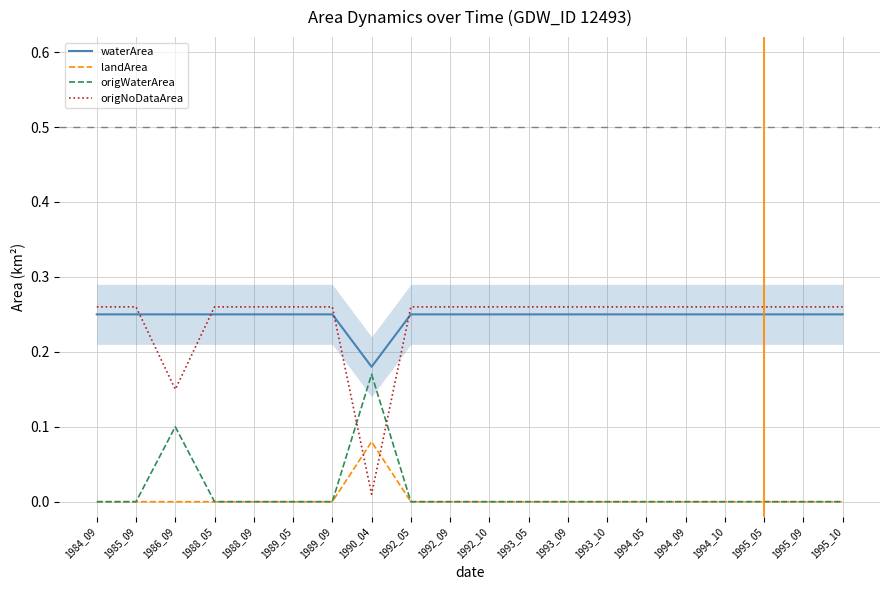

Reading right to left, what are all the values shown in this chart?

waterArea: 1995_10=0.2	1995_09=0.2	1995_05=0.2	1994_10=0.2	1994_09=0.2	1994_05=0.2	1993_10=0.2	1993_09=0.2	1993_05=0.2	1992_10=0.2	1992_09=0.2	1992_05=0.2	1990_04=0.2	1989_09=0.2	1989_05=0.2	1988_09=0.2	1988_05=0.2	1986_09=0.2	1985_09=0.2	1984_09=0.2
landArea: 1995_10=0.0	1995_09=0.0	1995_05=0.0	1994_10=0.0	1994_09=0.0	1994_05=0.0	1993_10=0.0	1993_09=0.0	1993_05=0.0	1992_10=0.0	1992_09=0.0	1992_05=0.0	1990_04=0.1	1989_09=0.0	1989_05=0.0	1988_09=0.0	1988_05=0.0	1986_09=0.0	1985_09=0.0	1984_09=0.0
origWaterArea: 1995_10=0.0	1995_09=0.0	1995_05=0.0	1994_10=0.0	1994_09=0.0	1994_05=0.0	1993_10=0.0	1993_09=0.0	1993_05=0.0	1992_10=0.0	1992_09=0.0	1992_05=0.0	1990_04=0.2	1989_09=0.0	1989_05=0.0	1988_09=0.0	1988_05=0.0	1986_09=0.1	1985_09=0.0	1984_09=0.0
origNoDataArea: 1995_10=0.3	1995_09=0.3	1995_05=0.3	1994_10=0.3	1994_09=0.3	1994_05=0.3	1993_10=0.3	1993_09=0.3	1993_05=0.3	1992_10=0.3	1992_09=0.3	1992_05=0.3	1990_04=0.0	1989_09=0.3	1989_05=0.3	1988_09=0.3	1988_05=0.3	1986_09=0.1	1985_09=0.3	1984_09=0.3